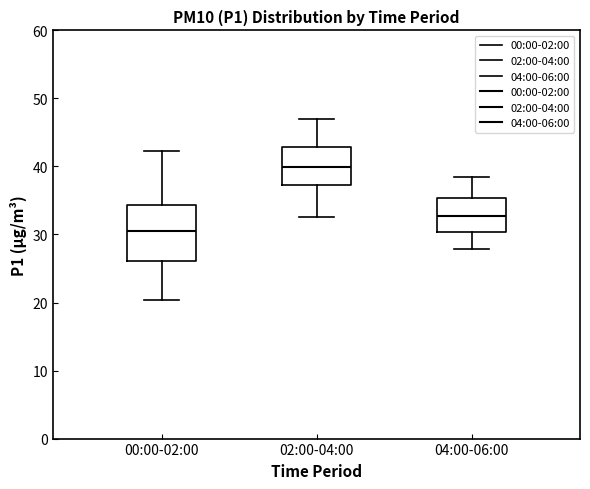

Reading left to right, read every box against the y-axis: the position of its median line, the range the box covers, and the ends of its whiskers. The values are not printed on the chart, so give them approximately, as read against the axis.

00:00-02:00: median 30, box 26 to 34, whiskers 20 to 42
02:00-04:00: median 40, box 37 to 43, whiskers 33 to 47
04:00-06:00: median 33, box 30 to 35, whiskers 28 to 39